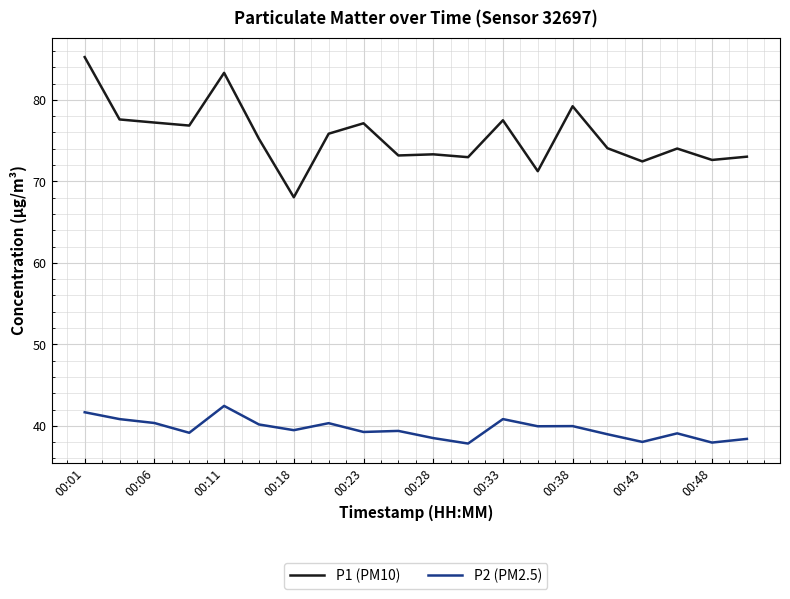

Rank the series by their average value, from lowest to highest.

P2 (PM2.5), P1 (PM10)